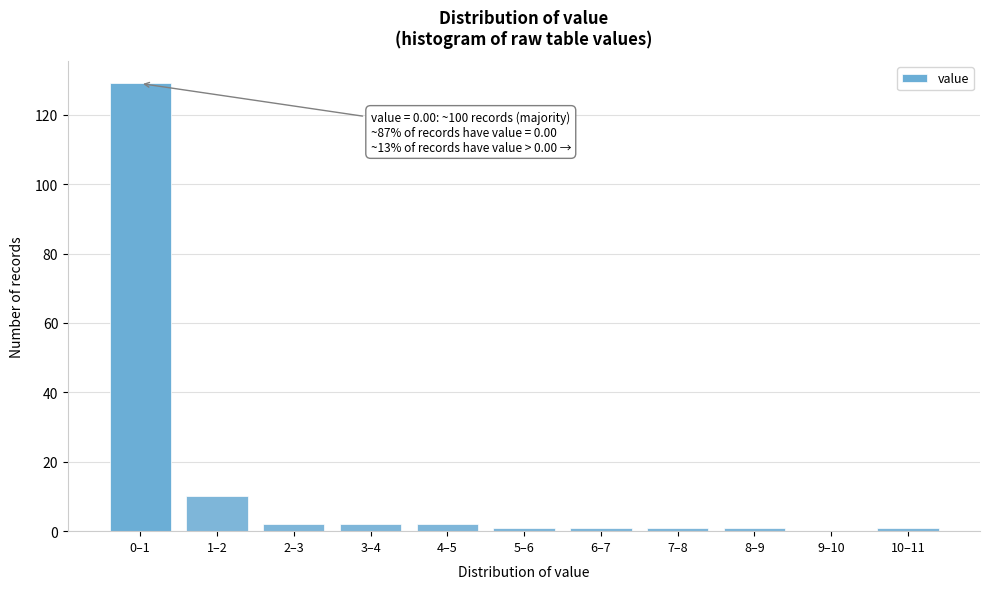

Reading left to right, what are all the values shown in this chart?

0–1=129	1–2=10	2–3=2	3–4=2	4–5=2	5–6=1	6–7=1	7–8=1	8–9=1	9–10=0	10–11=1